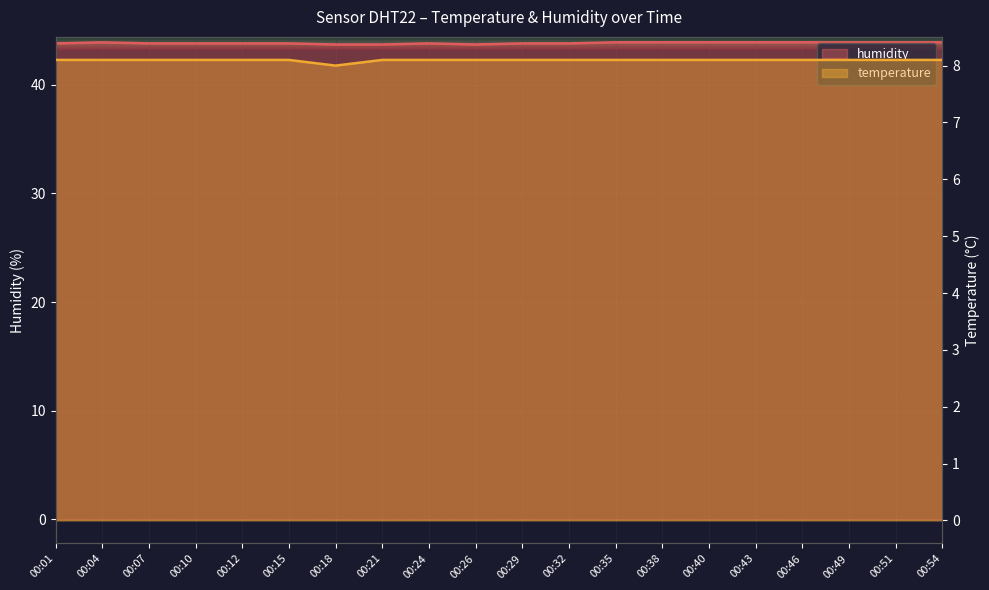

In humidity, how many points are lower than both neighbors (excluding endpoints)?

1